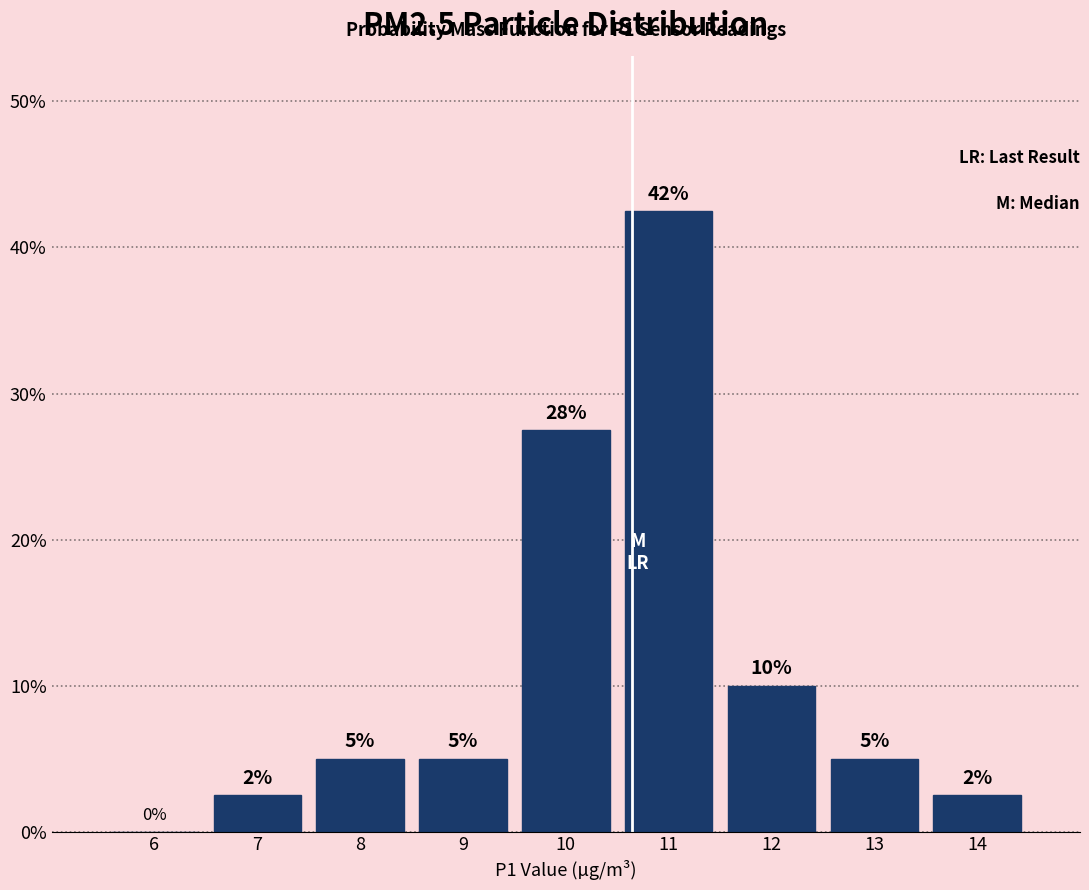

Which has a higher value, 11 or 6?

11